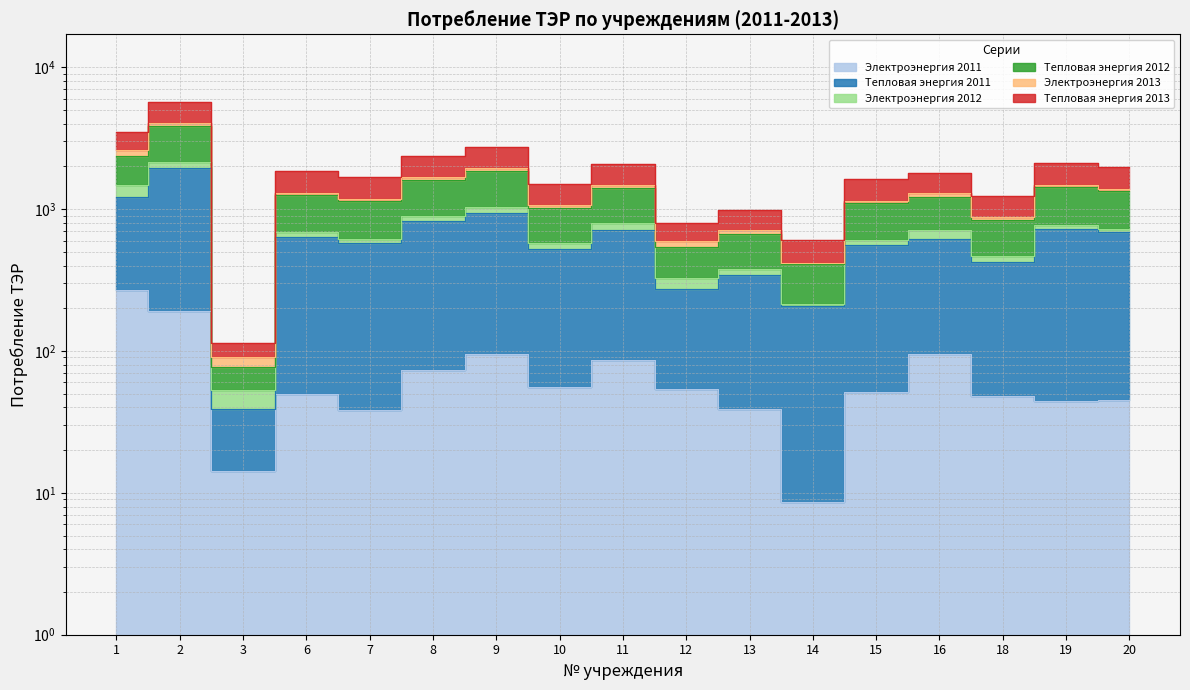

What is the difference between the Тепловая энергия 2012 values at 6 and 3?

1184.1